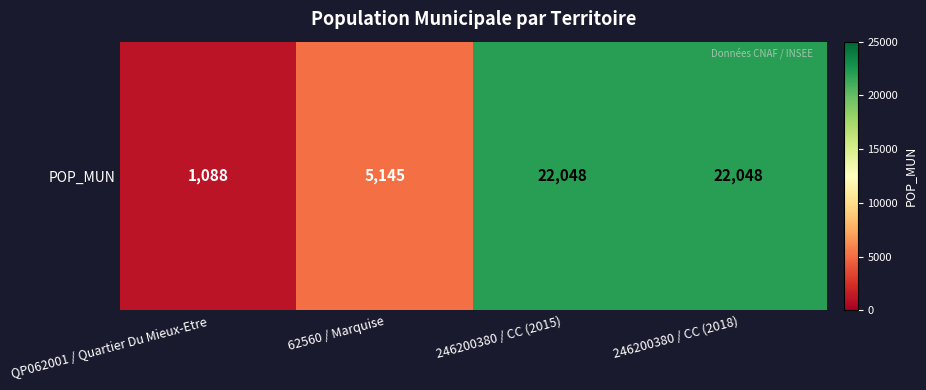

At which label is the value closest to 11568?

62560 / Marquise